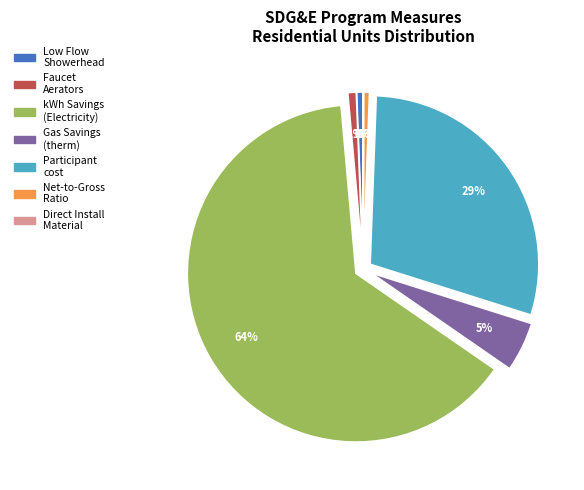

Is Gross Unit Annual Gas Savings (therm) the majority of the pie?

No